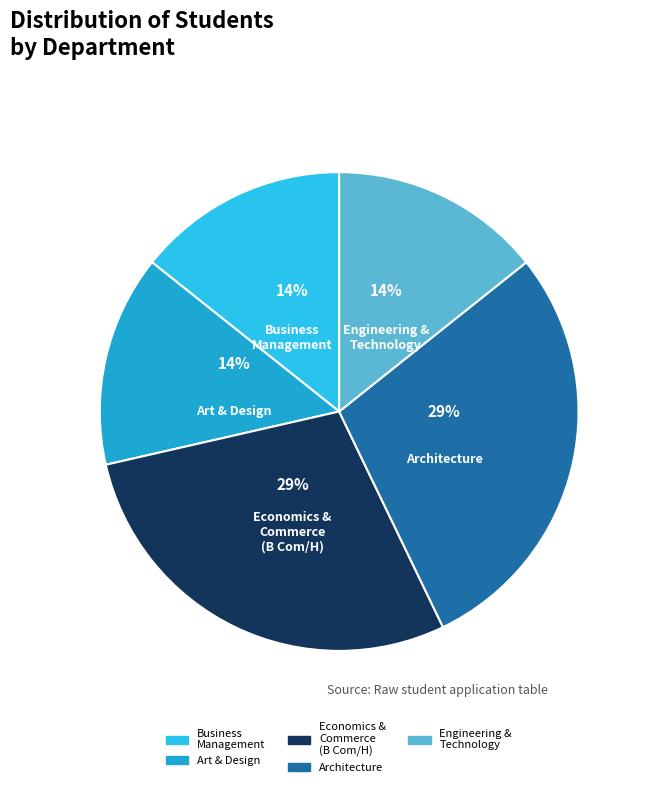

Does any single category account for the majority?

No